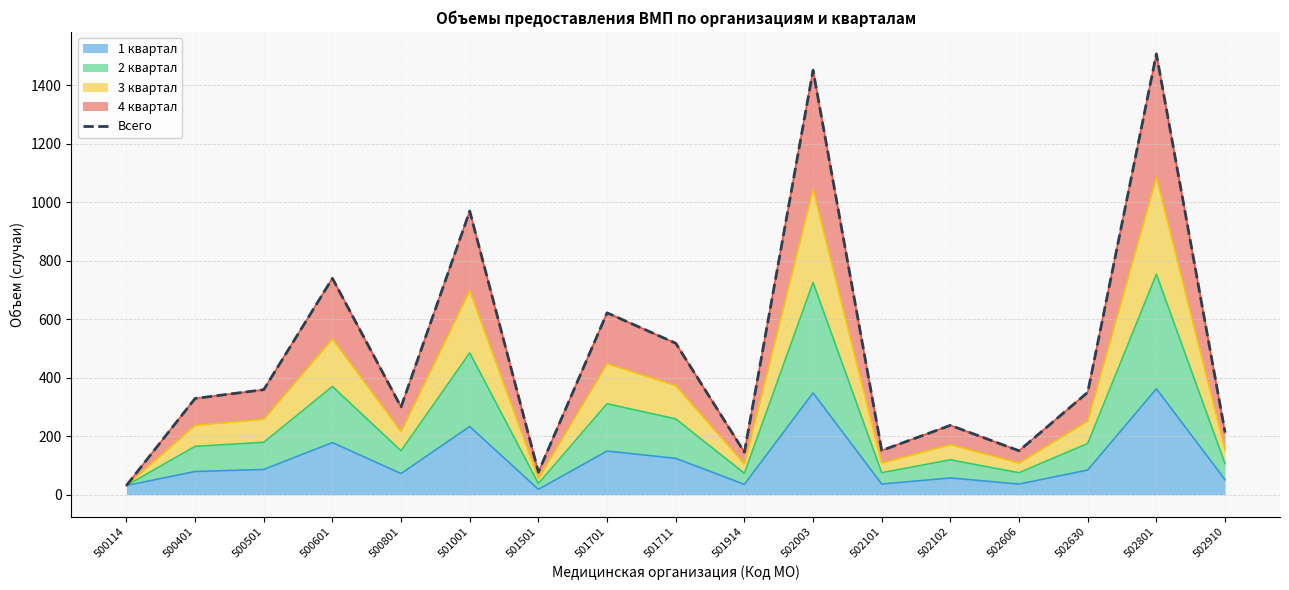

Where is the first local maximum?

500601